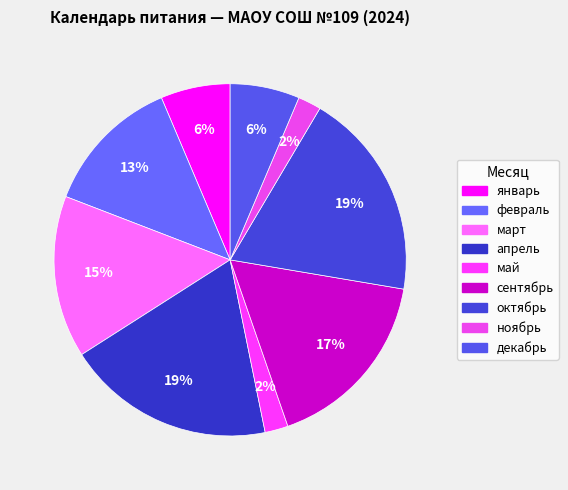

Combined, do март and январь account for over 50%?

No